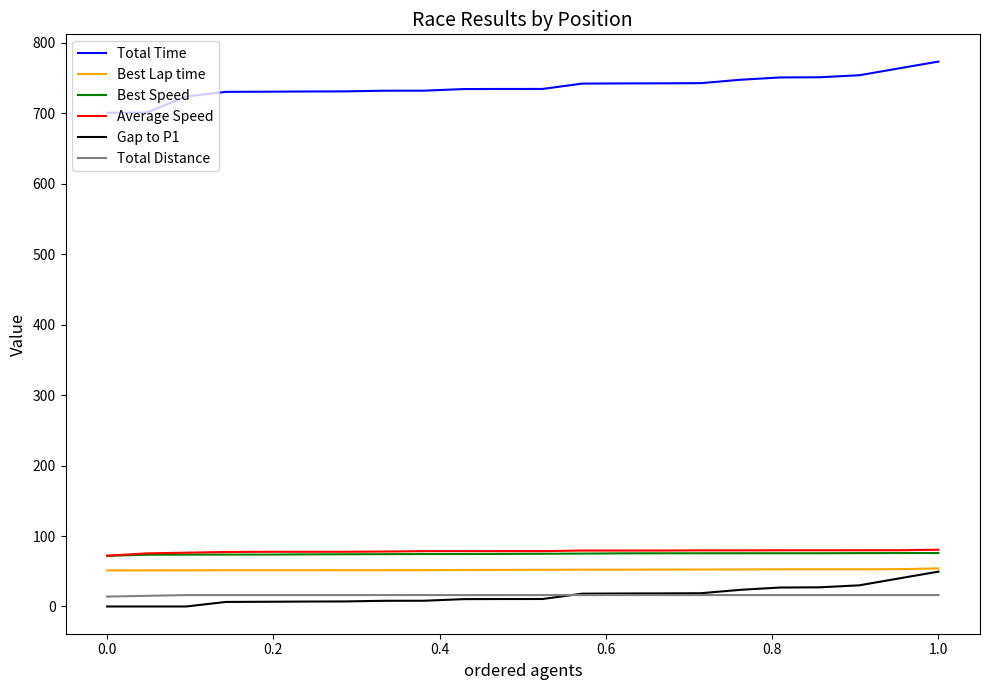

True or false: Gap to P1 and Average Speed cross at least once.

False